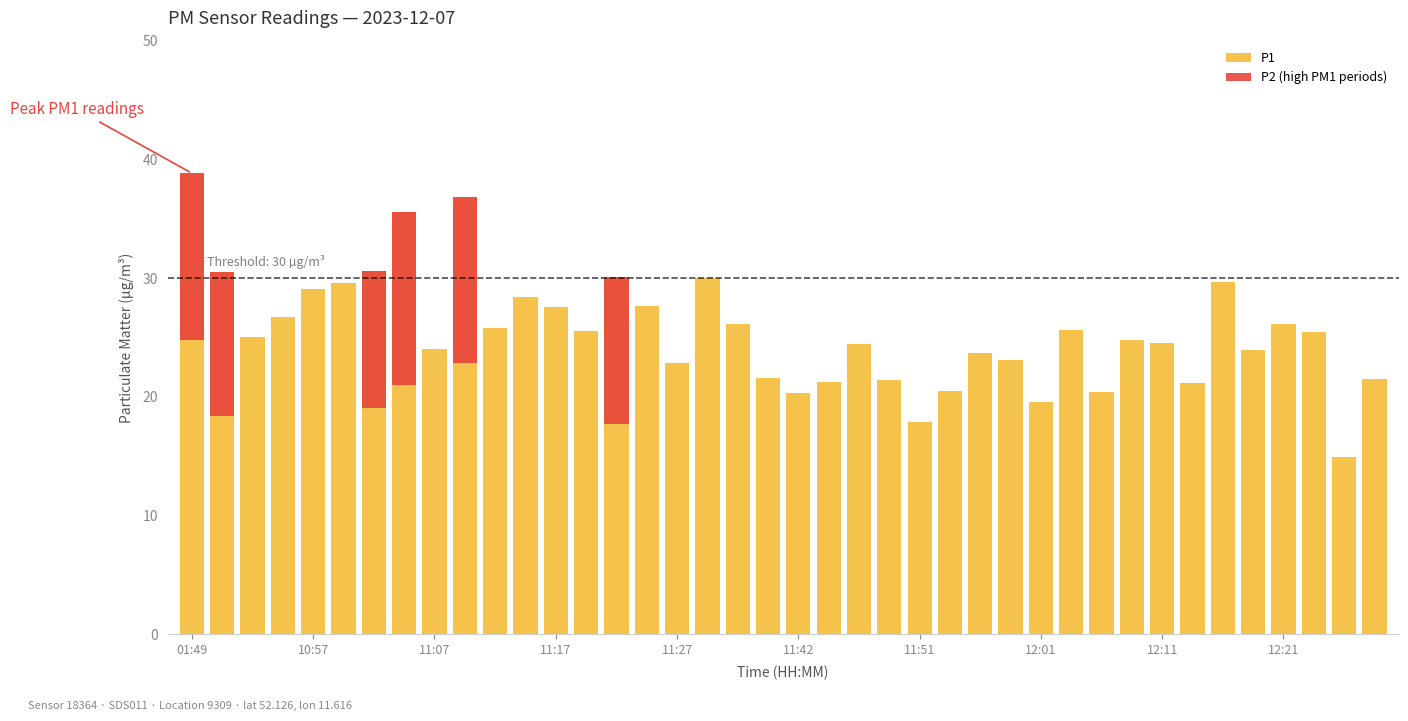

What value does the P1 series have at 22?

24.4